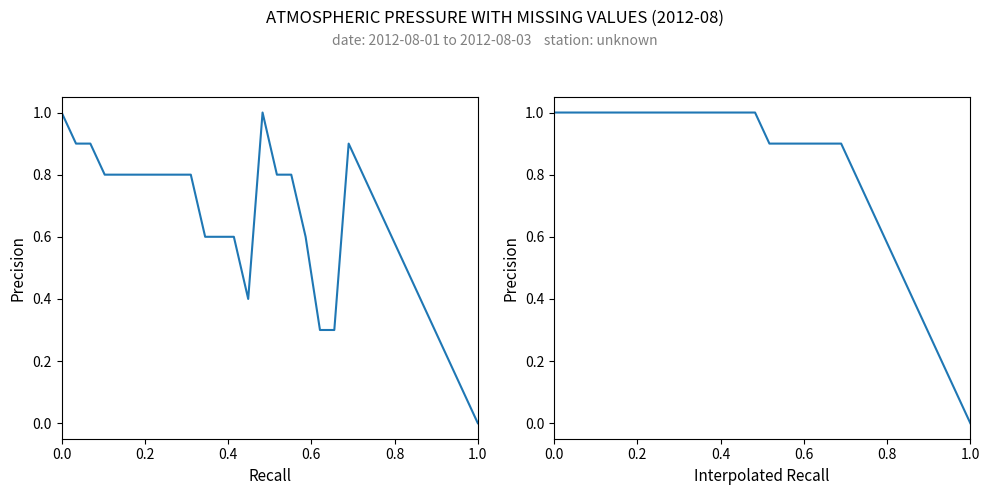

The press (interpolated) series shows 0.5 at 0.4. True or false?

False